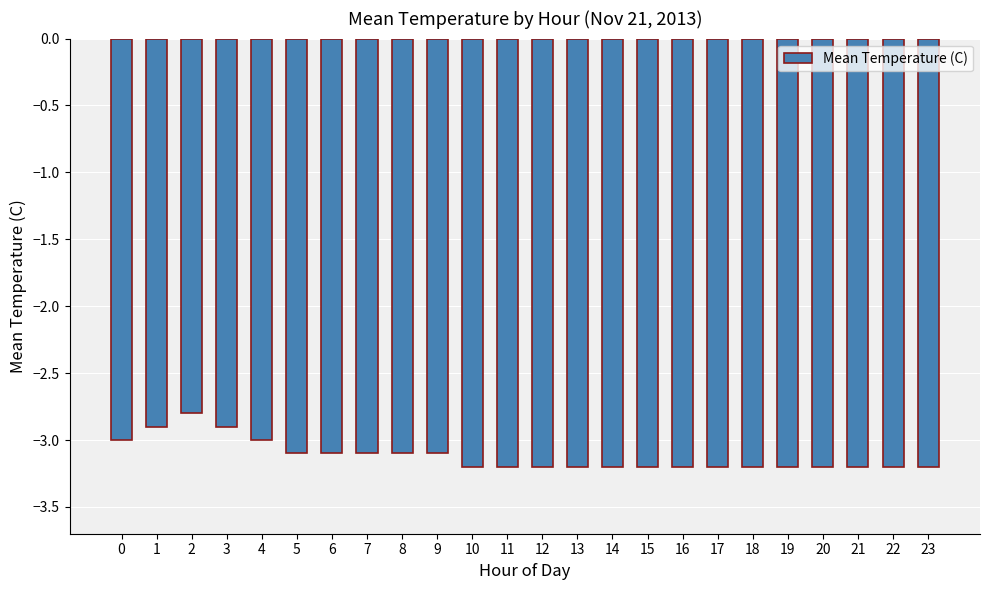

What value does the data have at 17?

-3.2